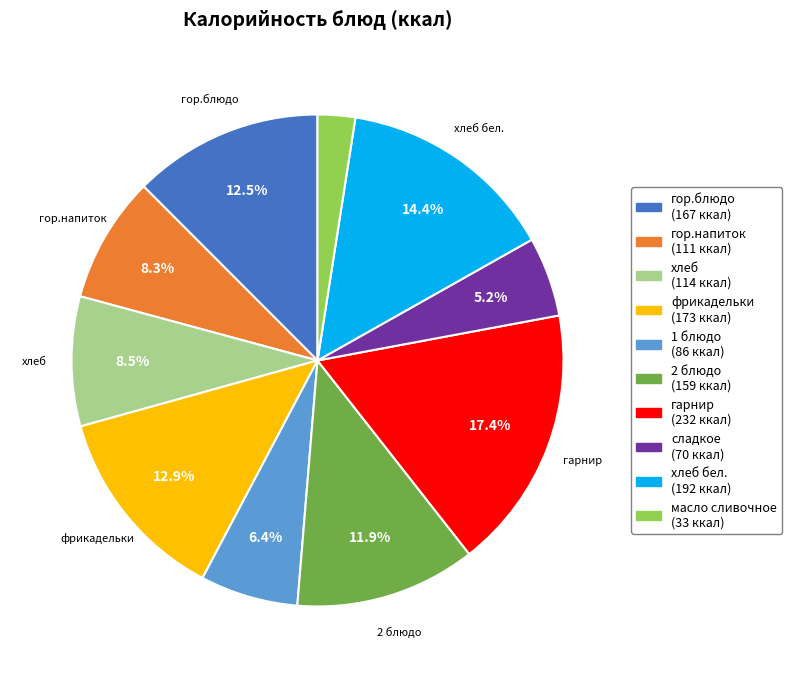

Is there a majority slice in this chart?

No